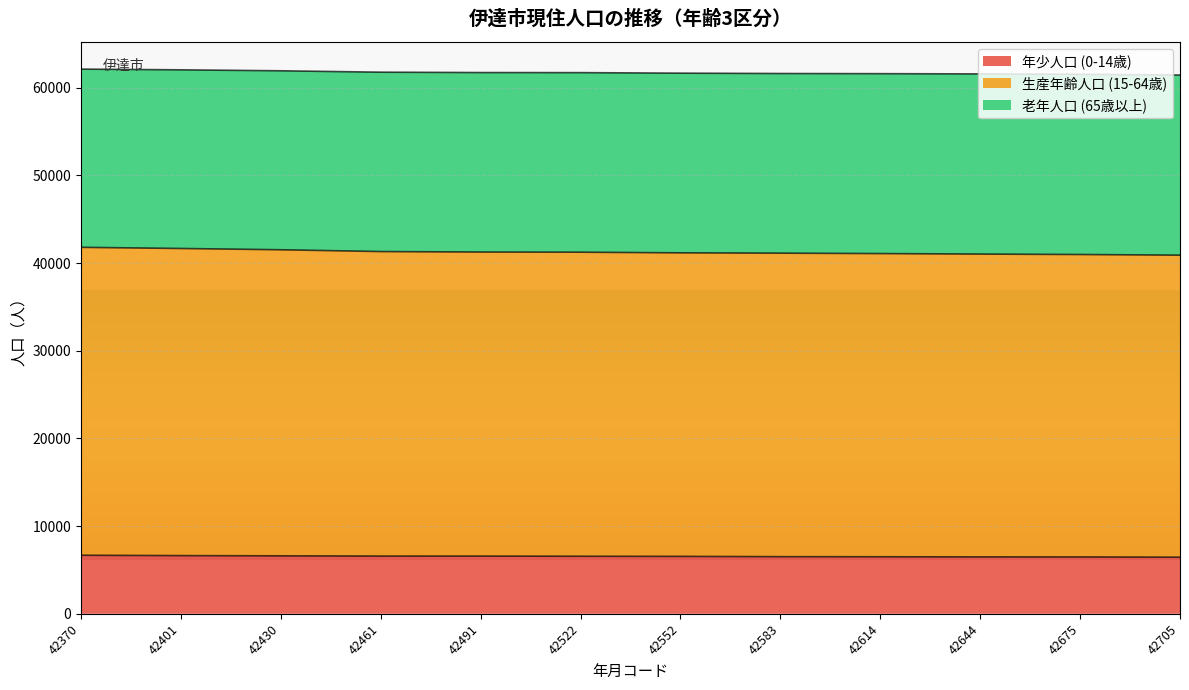

The value of 年少人口 (0-14歳) at 42675 is 1446. True or false?

False